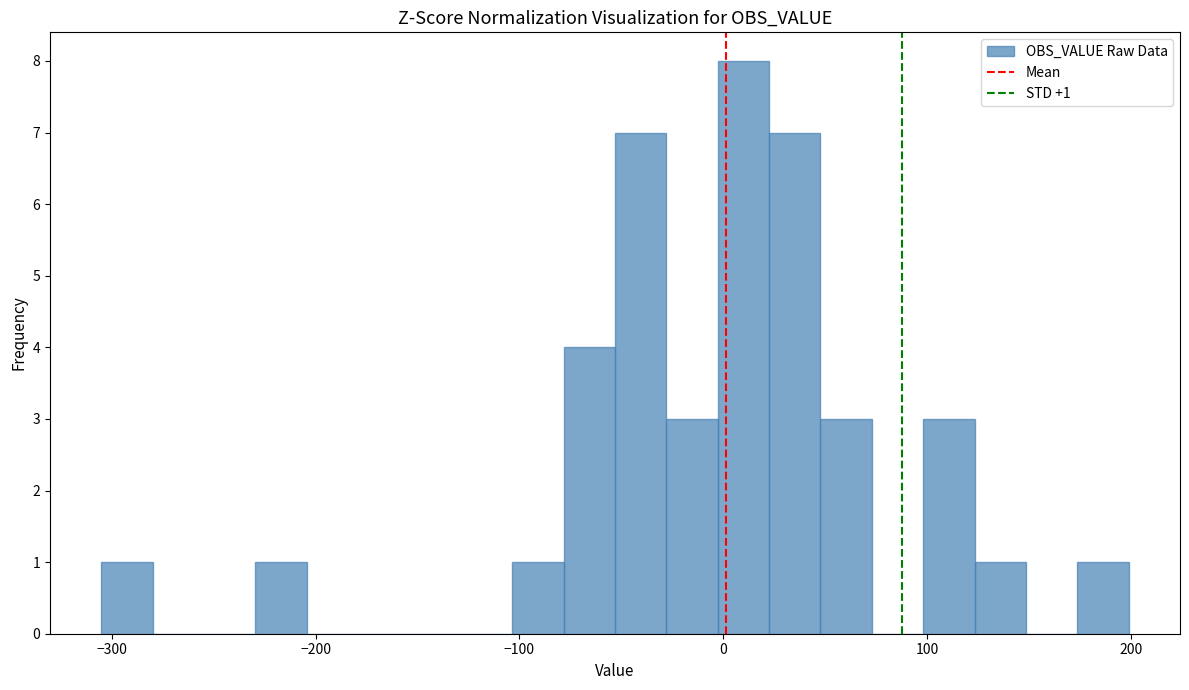

Around what value on the x-axis is the tallest bar? Give the approximate position of its centre, as read against the axis.

10